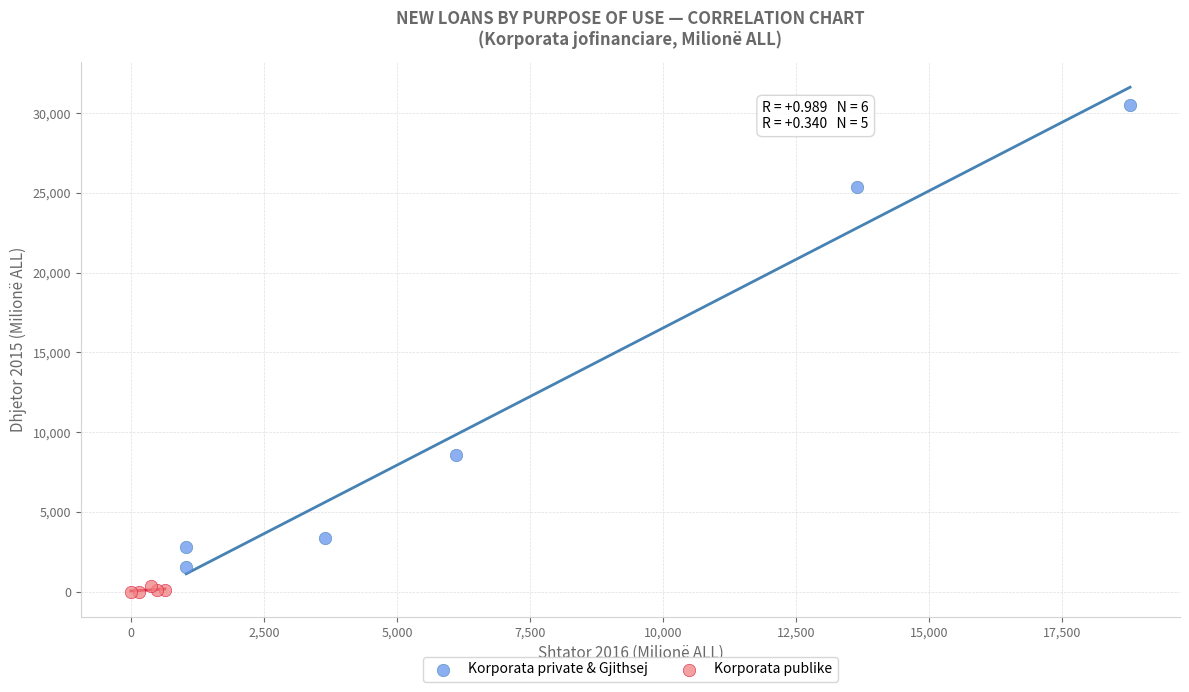

Which series has the widest spread of Y values?

Korporata private & Gjithsej